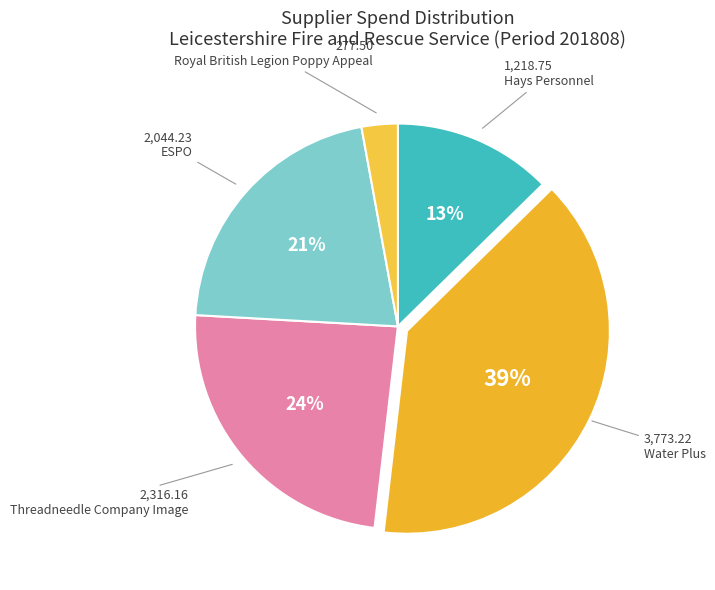

Does any single category account for the majority?

No